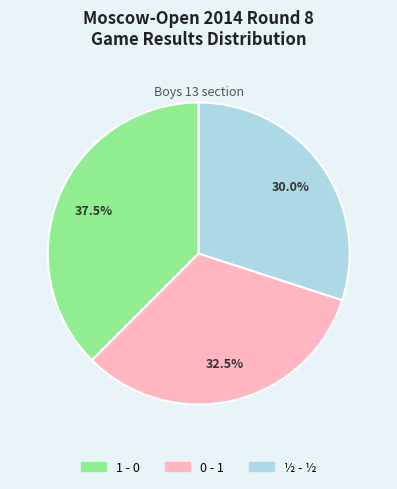

To the nearest percent, what portion does ½ - ½ represent?

30%